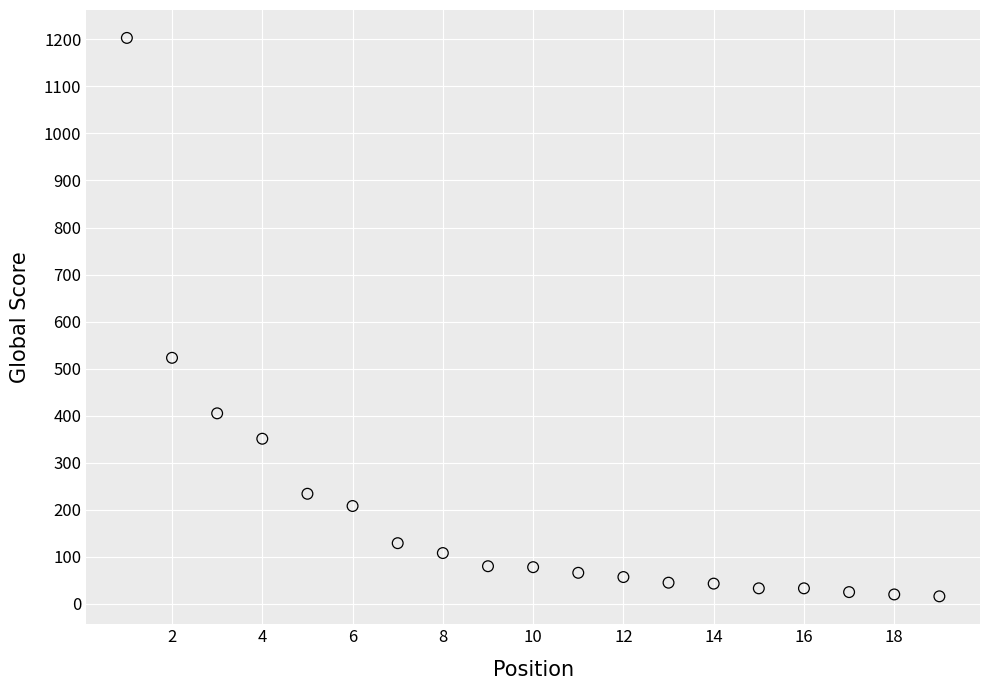

What is the range of Y values (max minus min)?

1187